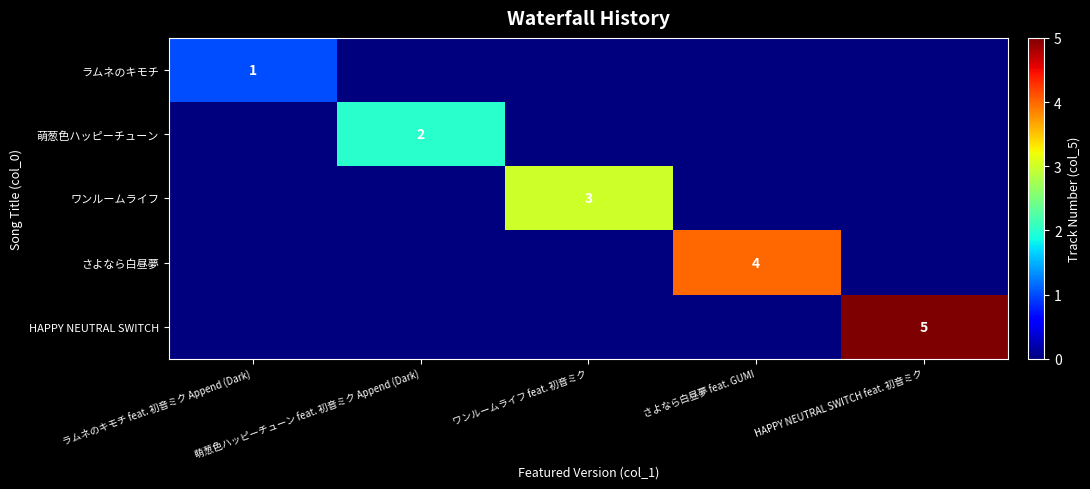

What is the difference between the maximum and second lowest values in the さよなら白昼夢 series?

4